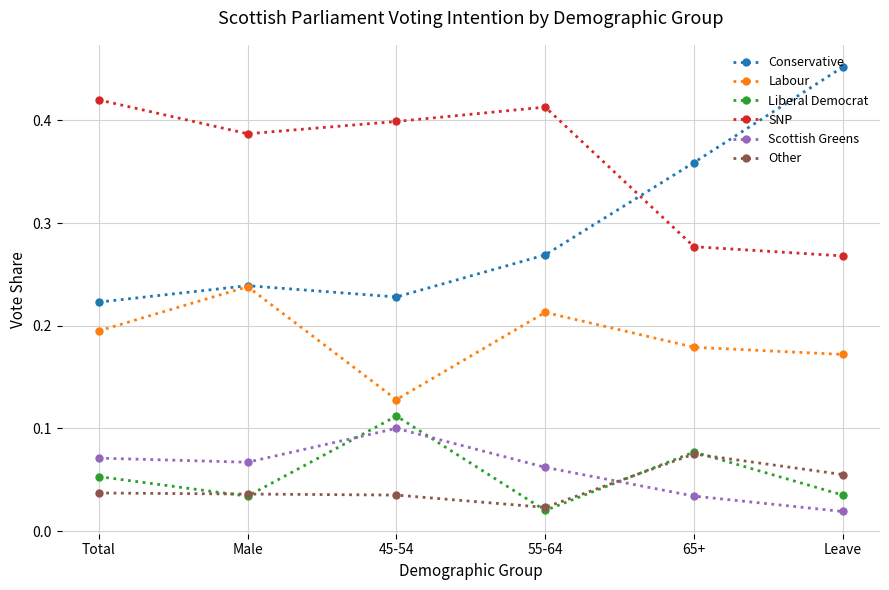

True or false: Scottish Greens has a value of 0.0 at Total.

False